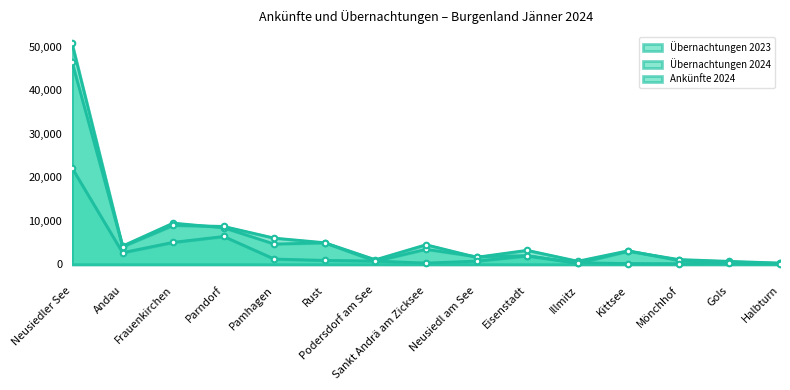

Between Podersdorf am See and Illmitz, which series saw the biggest shift?

Übernachtungen 2023